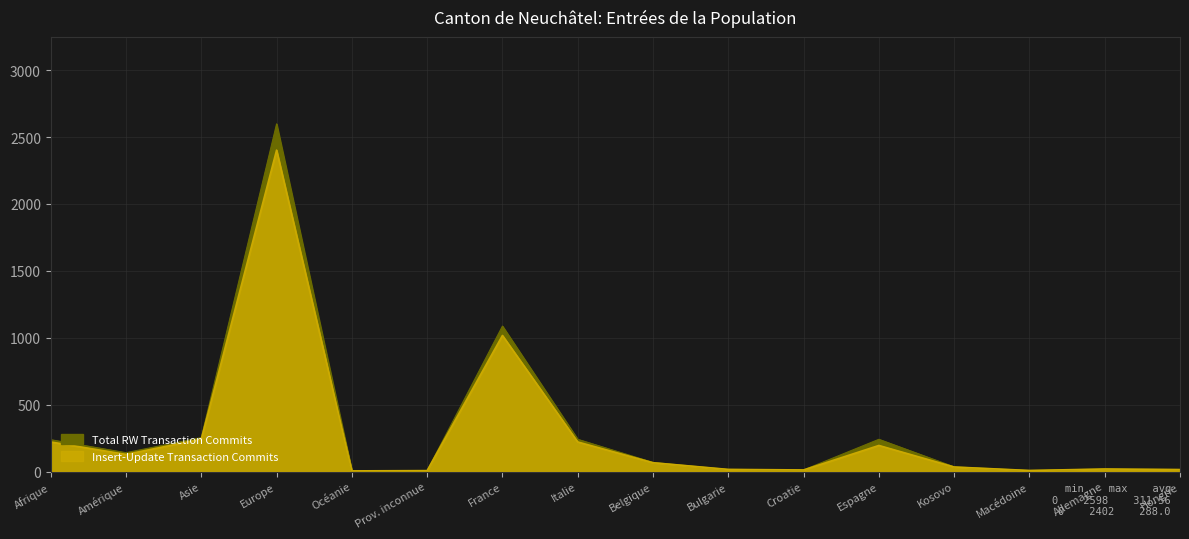

What is the sum of the Insert-Update Transaction Commits values at Belgique and Kosovo?

100